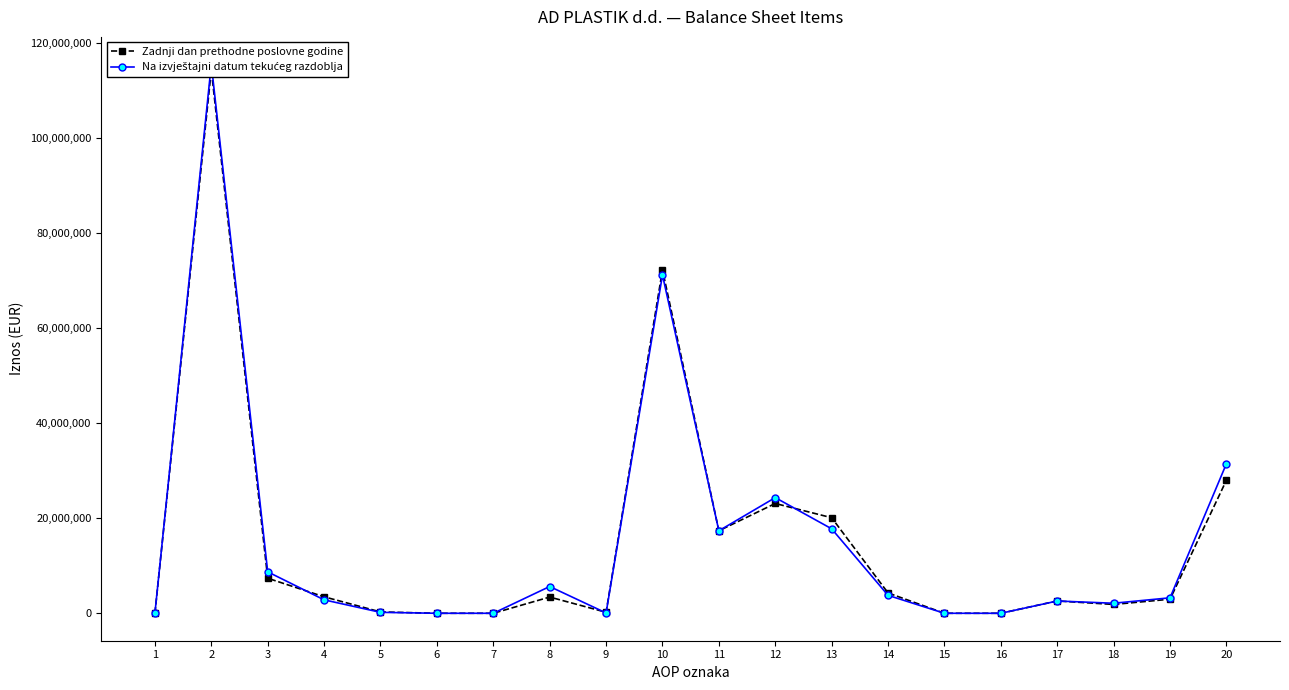

Where do Na izvještajni datum tekućeg razdoblja and Zadnji dan prethodne poslovne godine first cross each other?

3 and 4